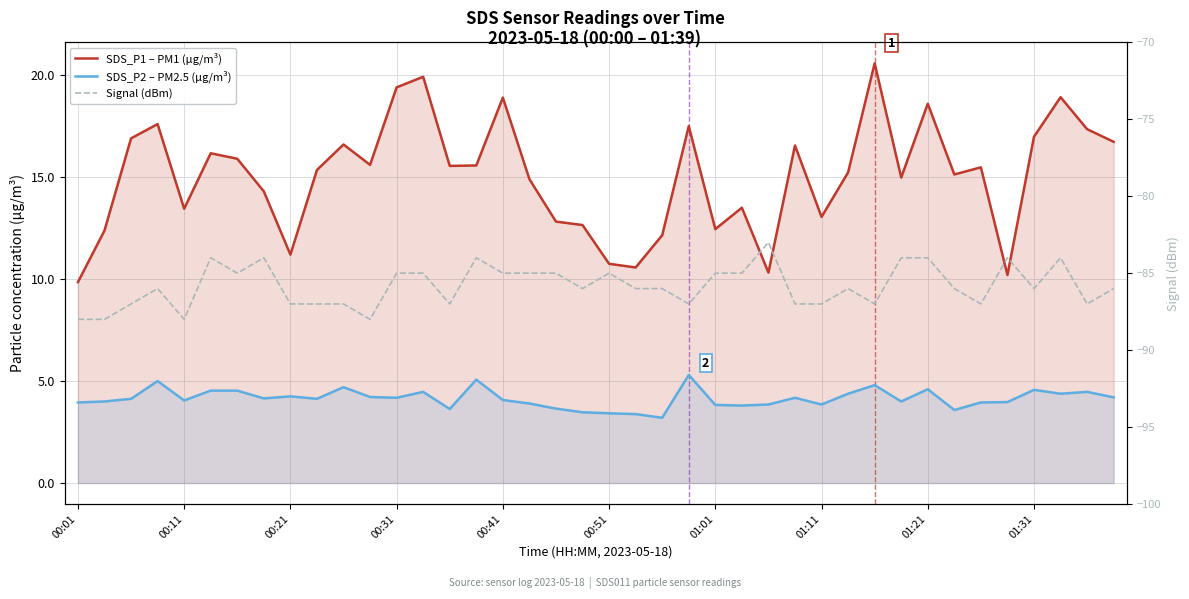

How many interior local peaks does the Signal (dBm) series have?

9